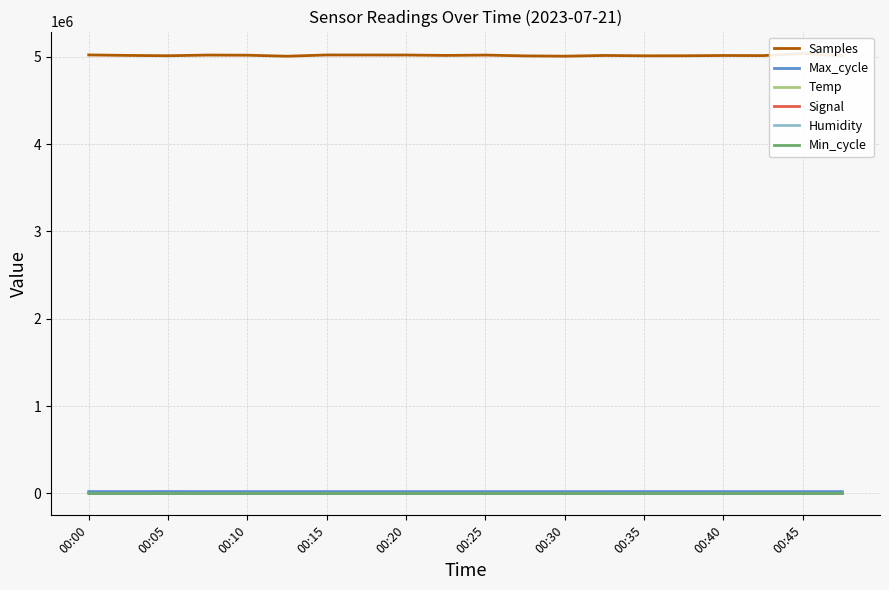

Where is Min_cycle nearest to the value 28?

00:00